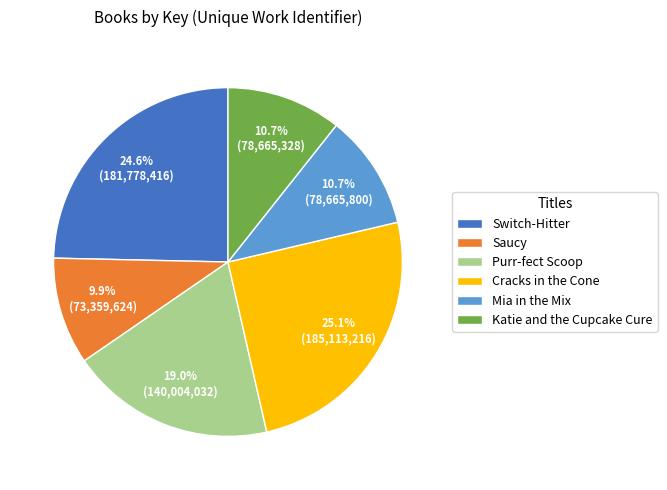

True or false: Switch-Hitter accounts for 14% of the total.

False